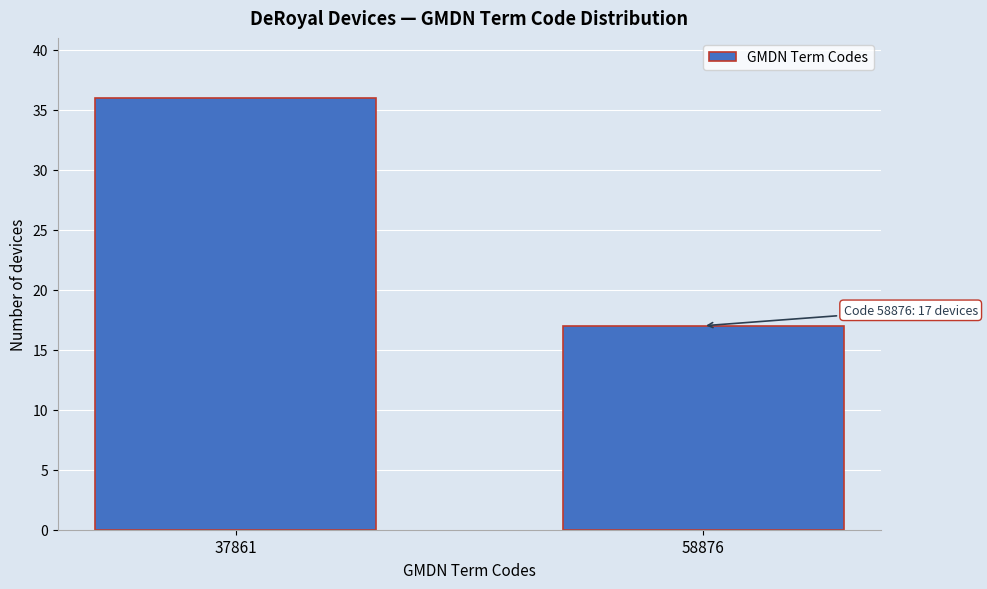

Reading left to right, what are all the values shown in this chart?

37861=36	58876=17